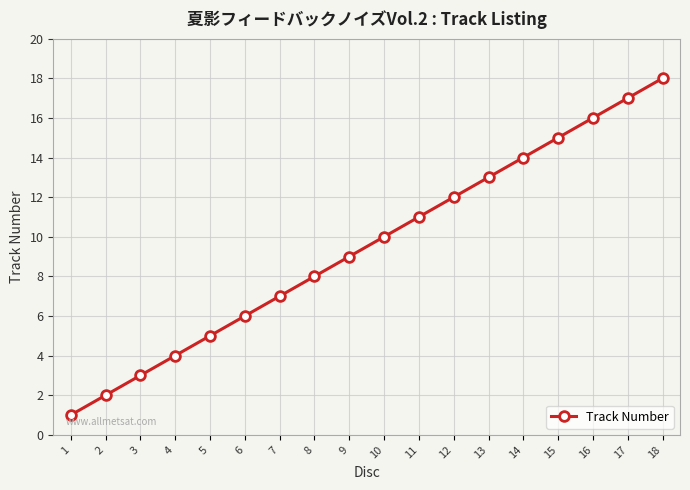

What is the difference between the maximum and minimum values?

17